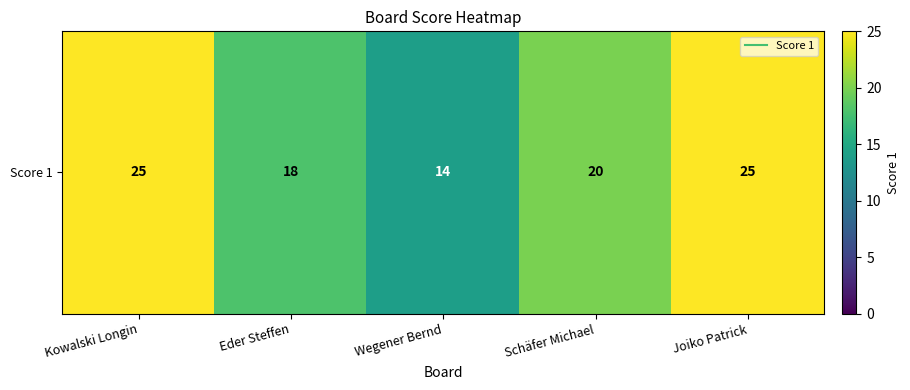

Reading right to left, extract all data points from this chart.

25	20	14	18	25